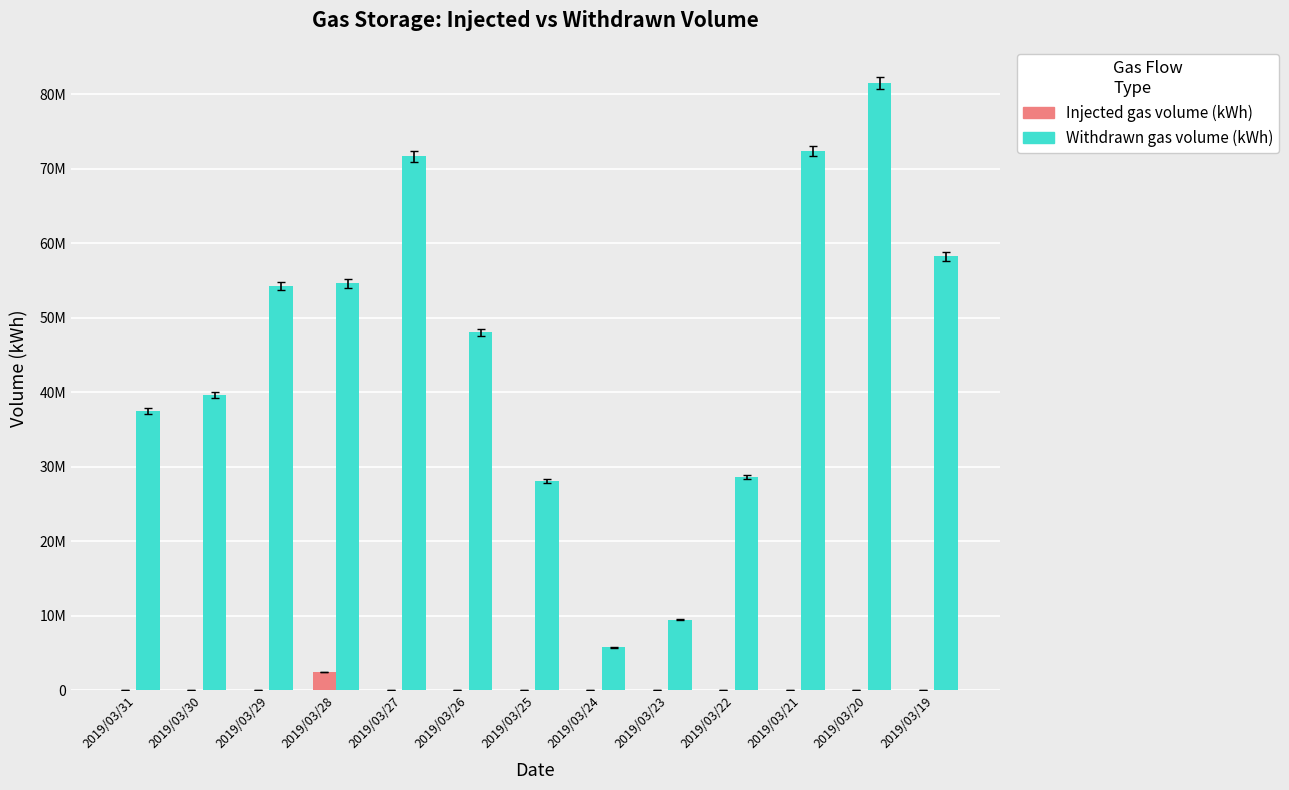

What is the spread (max minus min) of values at 2019/03/27?

71674904